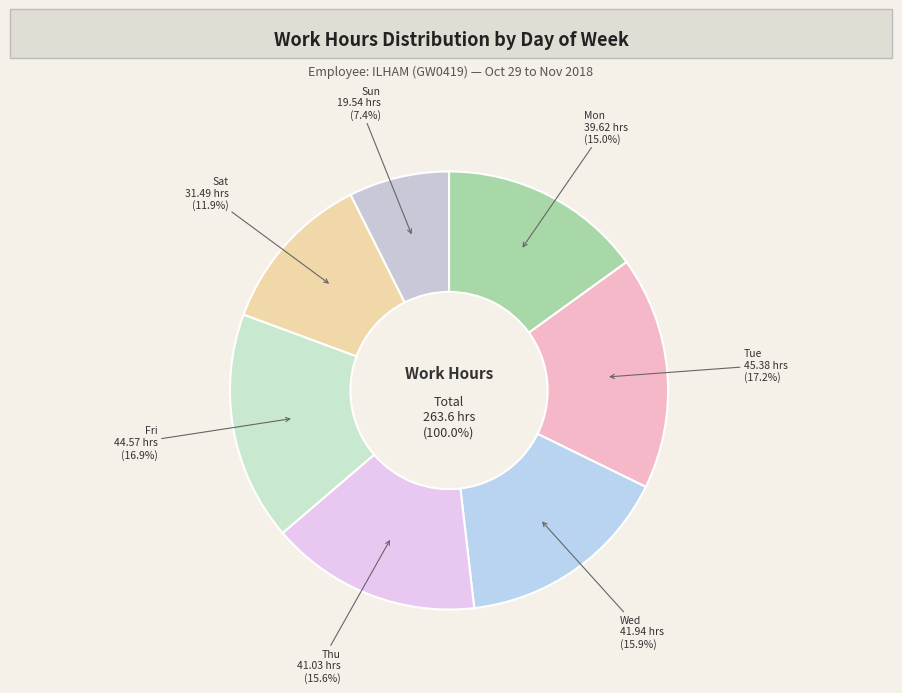

The Thu slice represents 1% of the pie. True or false?

False